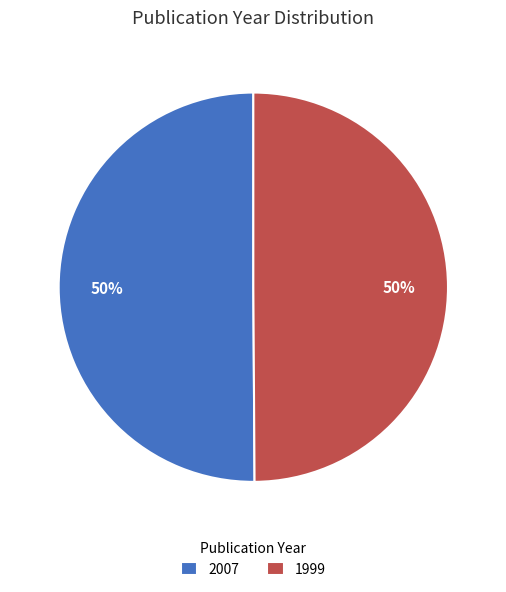

What is the ratio of the value at 2007 to the value at 1999?

1.0